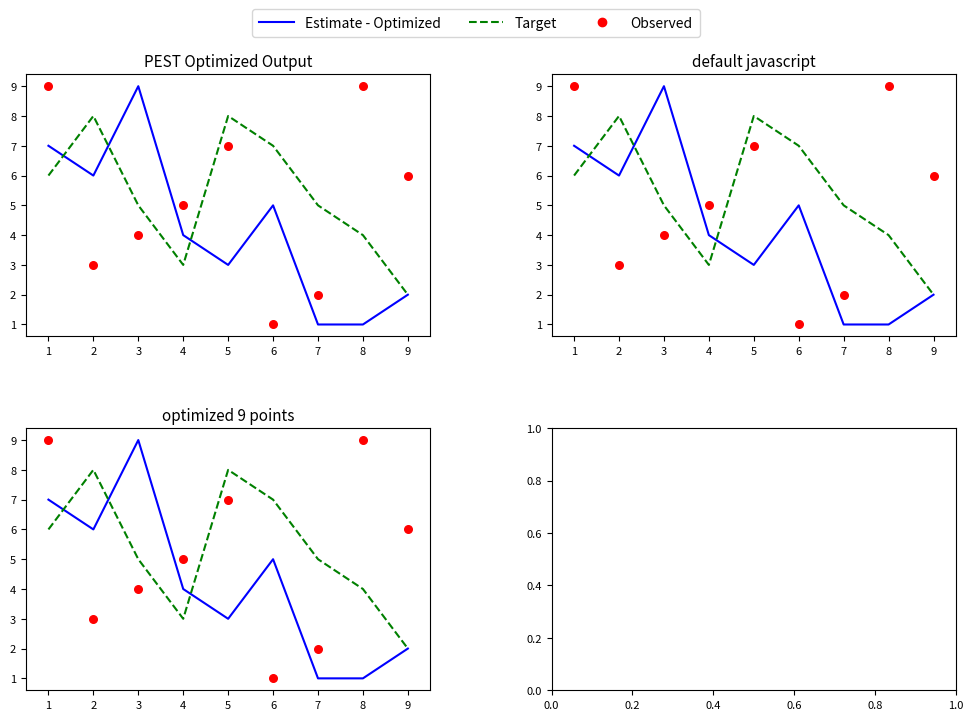

Which series has the largest total across all categories?

Target